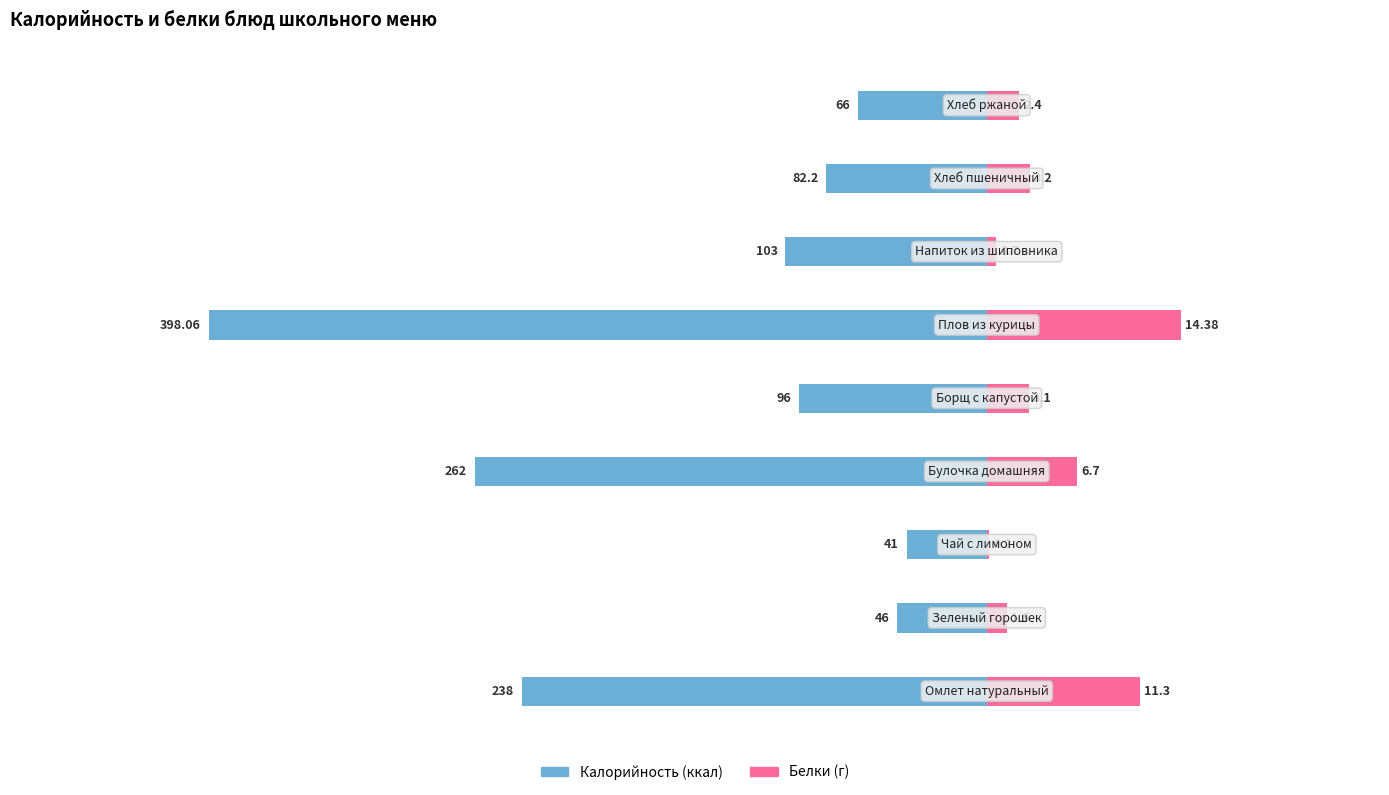

Are the bars grouped side by side (vs. stacked)?

Yes